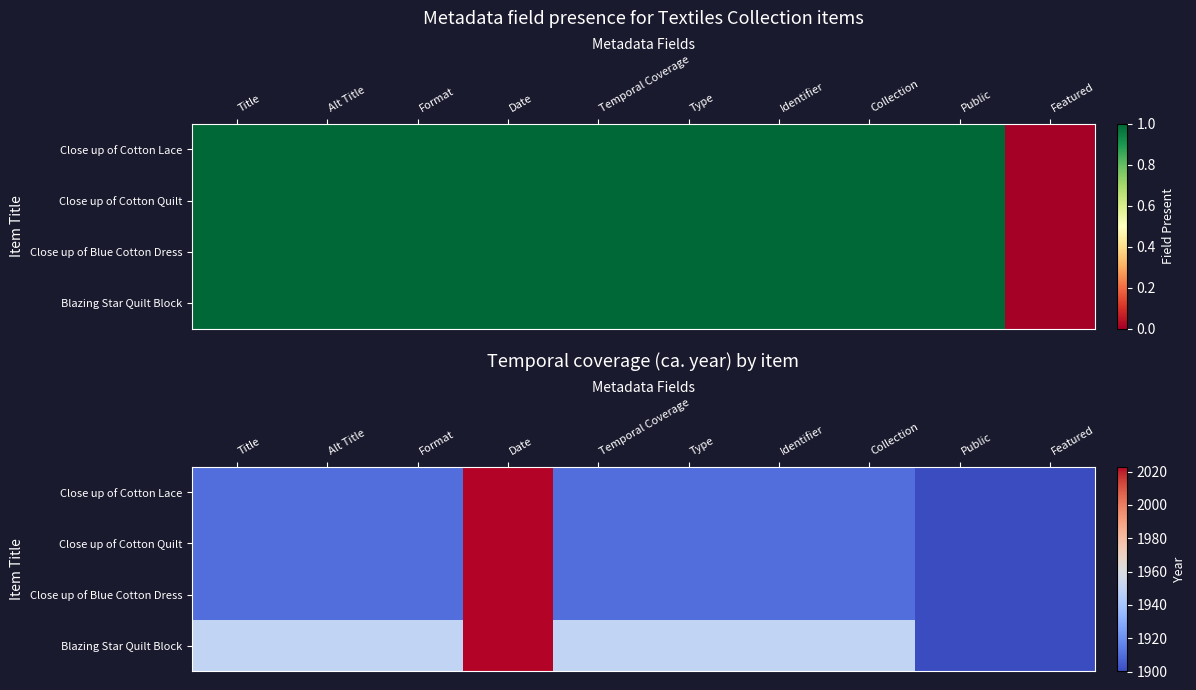

The Close up of Cotton Quilt series shows 1910 at Identifier. True or false?

True